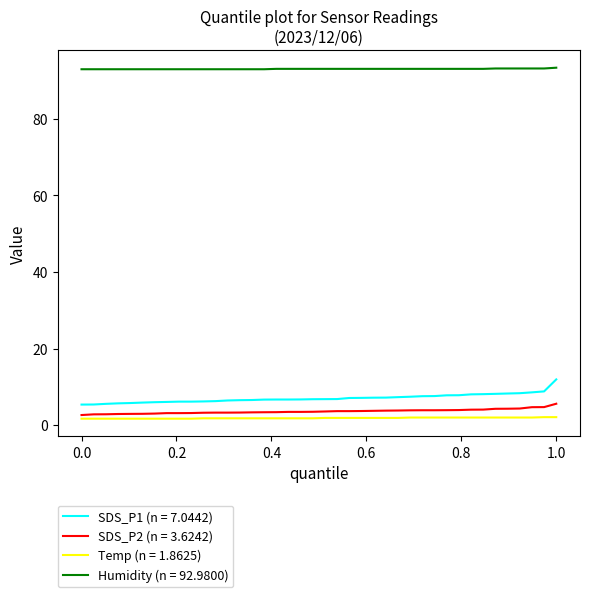

Which series has the largest total across all categories?

Humidity (n = 92.9800)